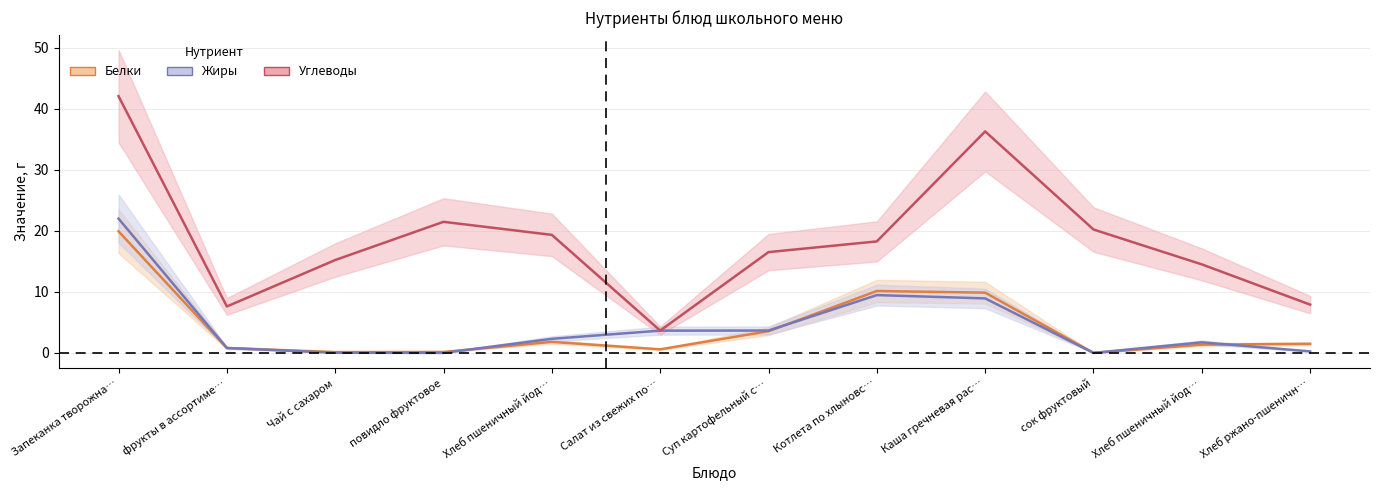

List the series in order of their peak value, highest first.

Углеводы, Жиры, Белки